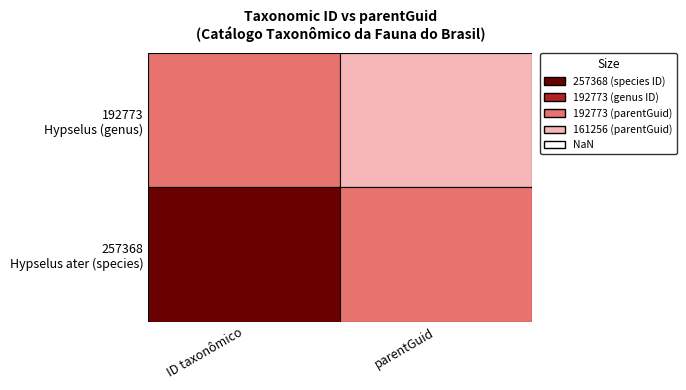

How many 192773 (genus) values are between 161256 and 192773?

2